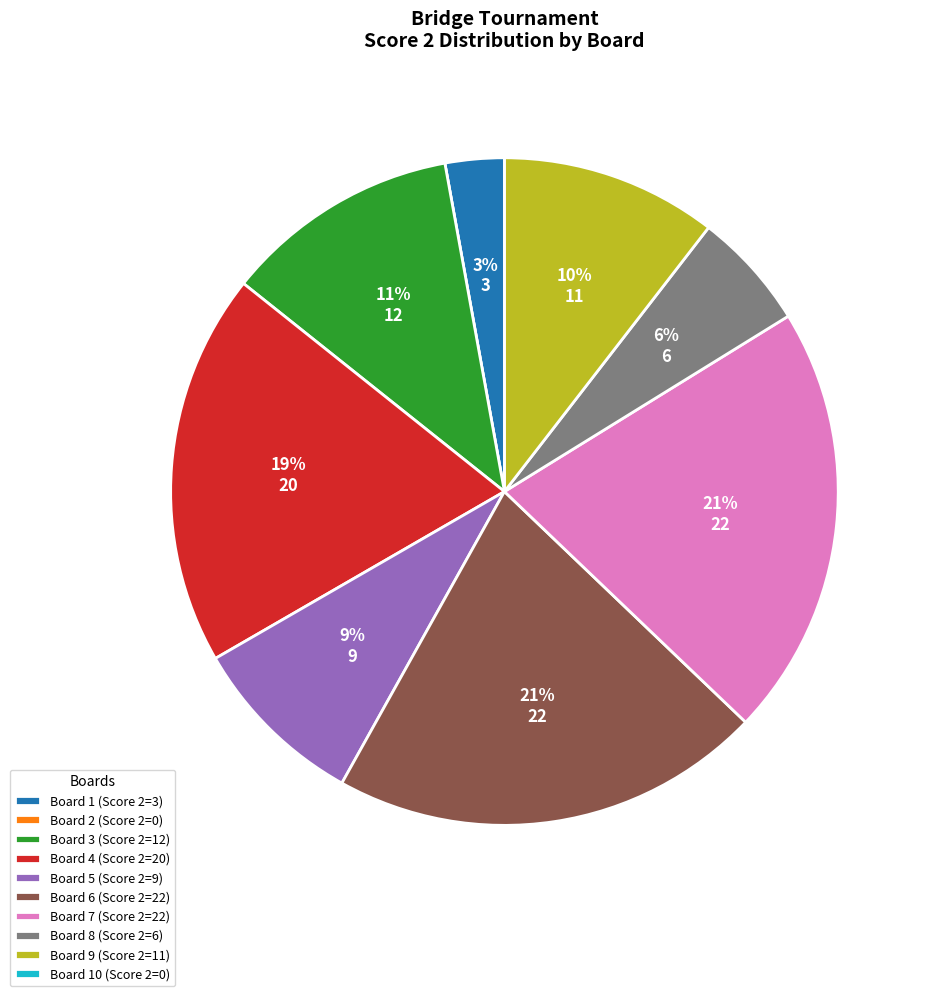

Is there any slice that represents more than half of the pie?

No